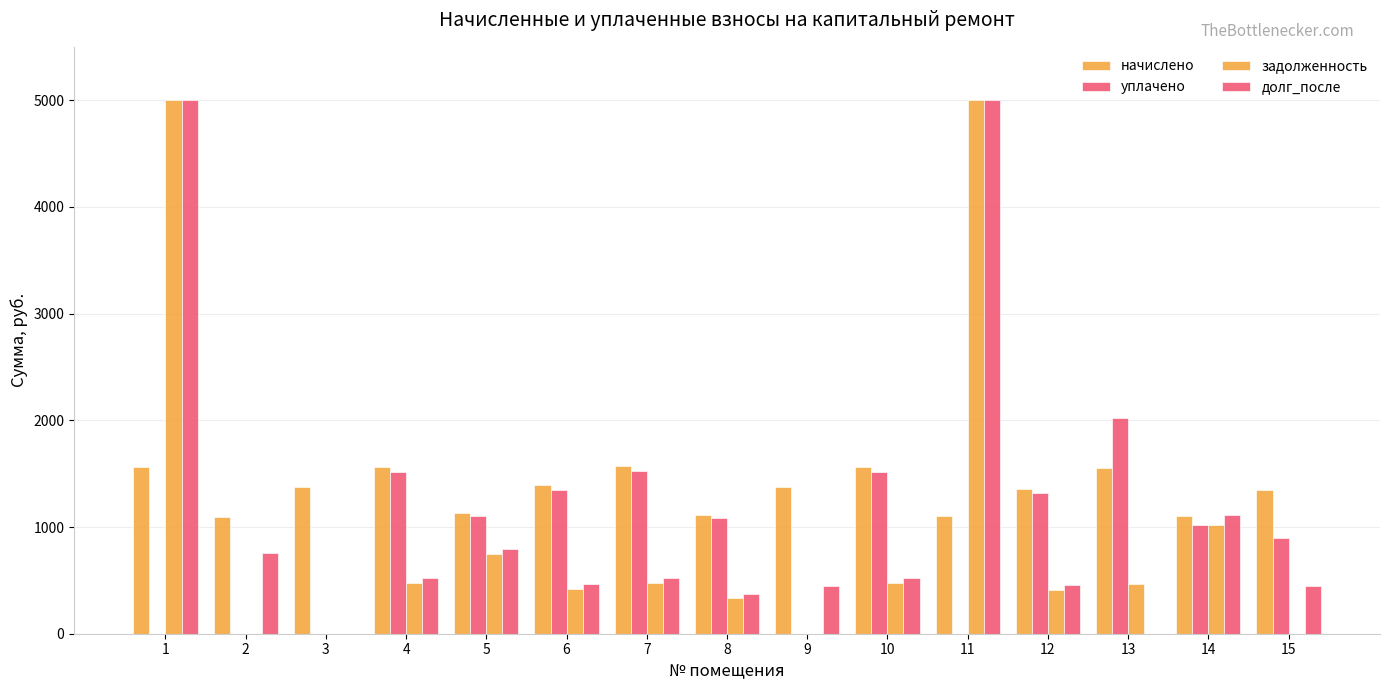

How many data points does each series have?

15